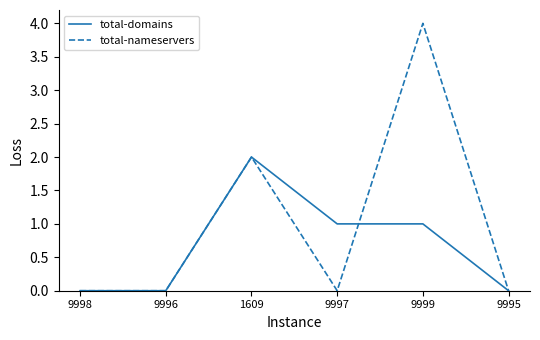

Reading left to right, list all the values displayed in this chart.

total-domains: 0	0	2	1	1	0
total-nameservers: 0	0	2	0	4	0